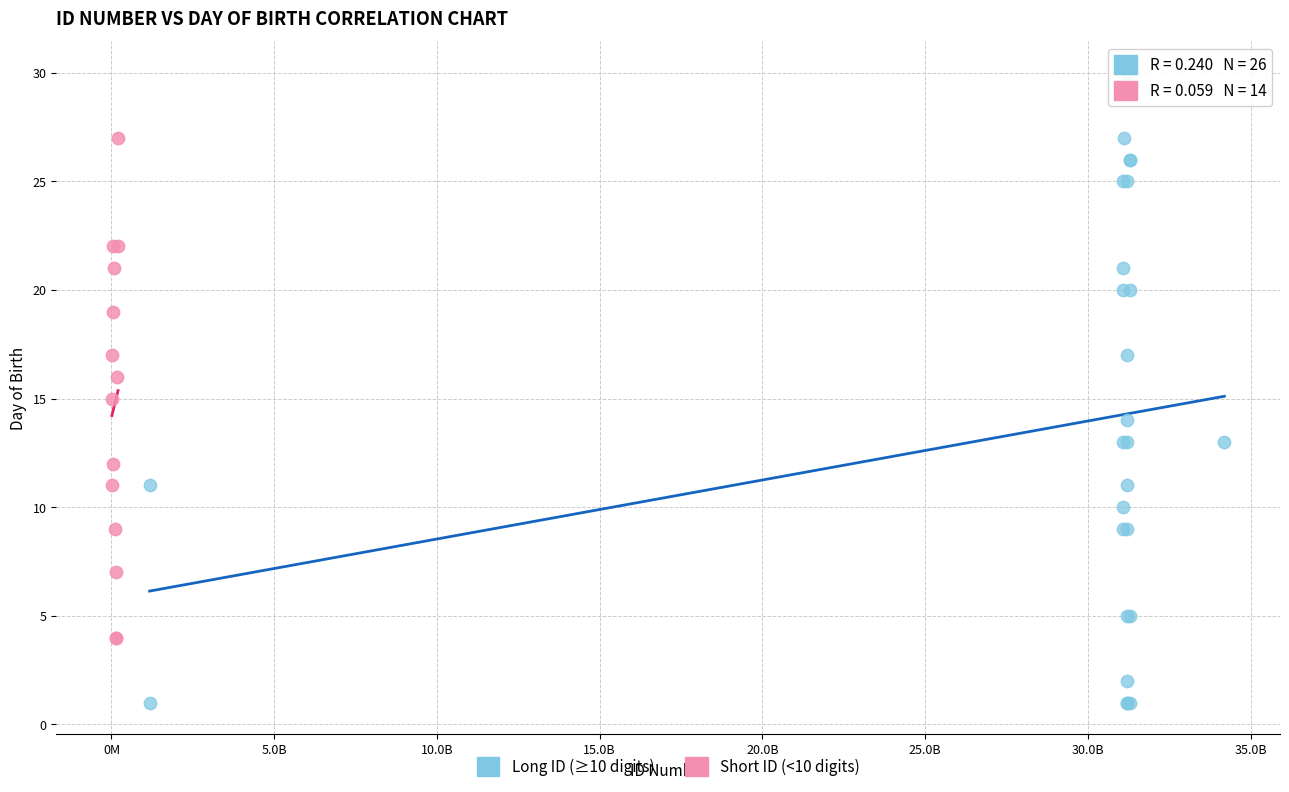

Which series has the widest spread of Y values?

Long ID (≥10 digits)